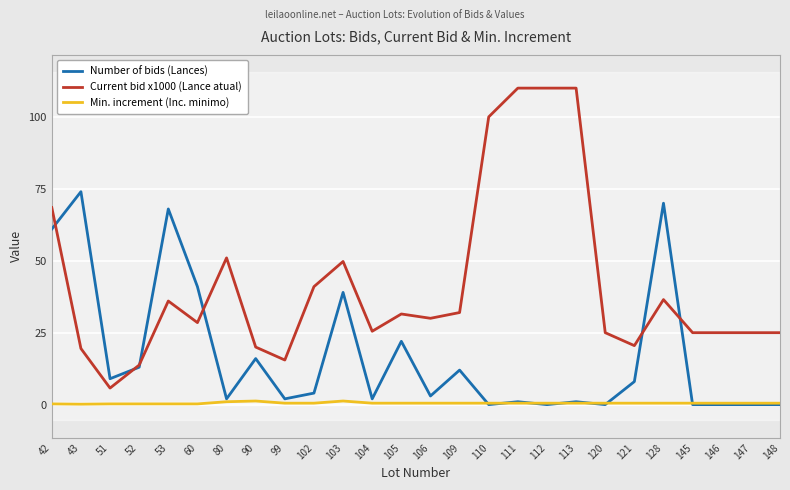

How many interior local valleys does the Current bid x1000 (Lance atual) series have?

6